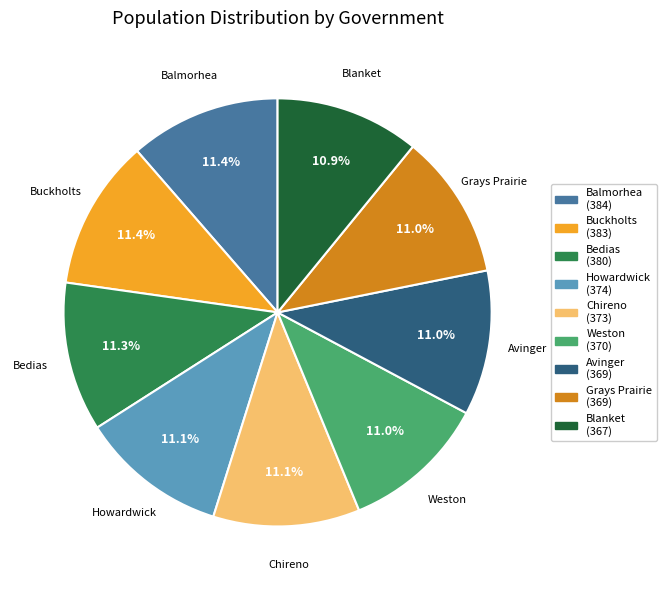

How many slices are in this pie chart?

9